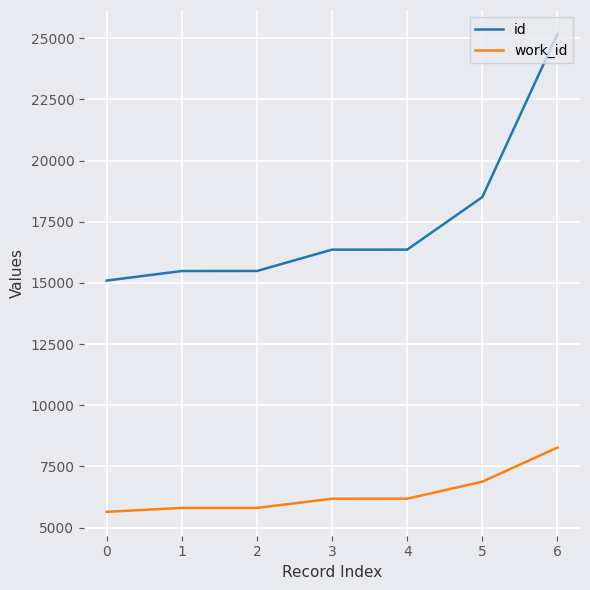

What is the difference between the highest and lowest values at 3?

10177